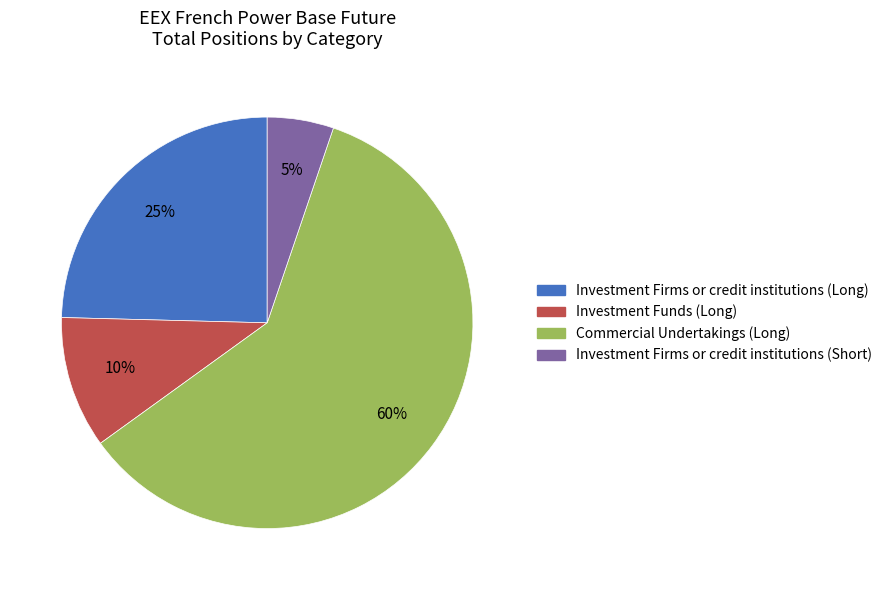

Which slice represents more than half of the pie?

Commercial Undertakings (Long)